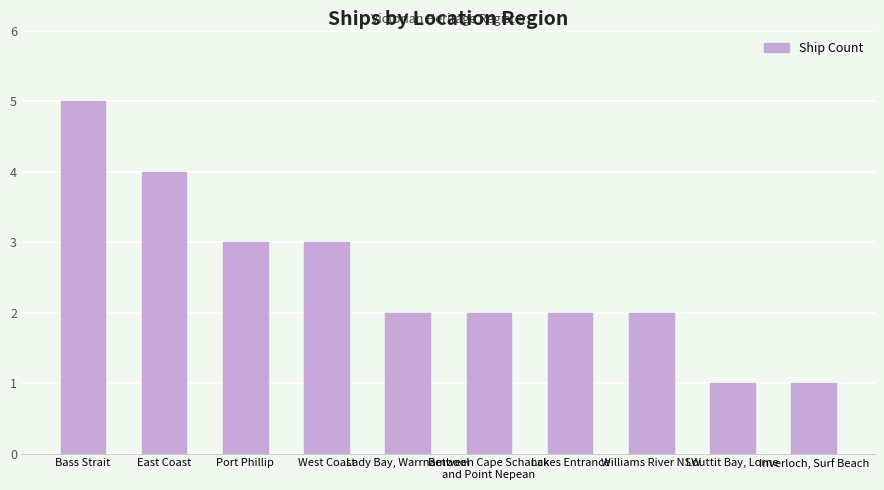

Where does the data first go above 2?

Bass Strait